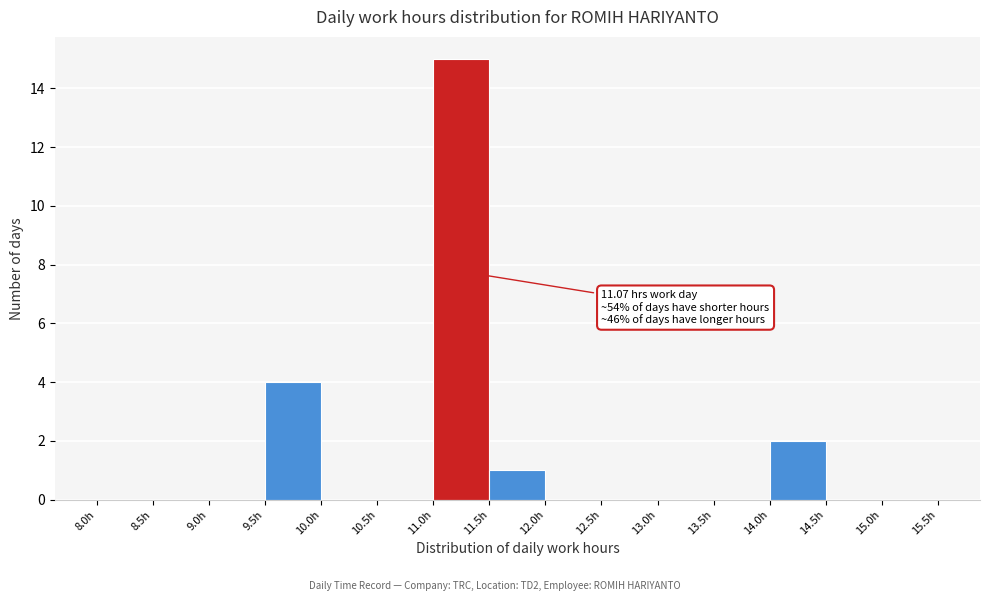

Which range on the x-axis has the tallest bar?

11.0 to 11.5